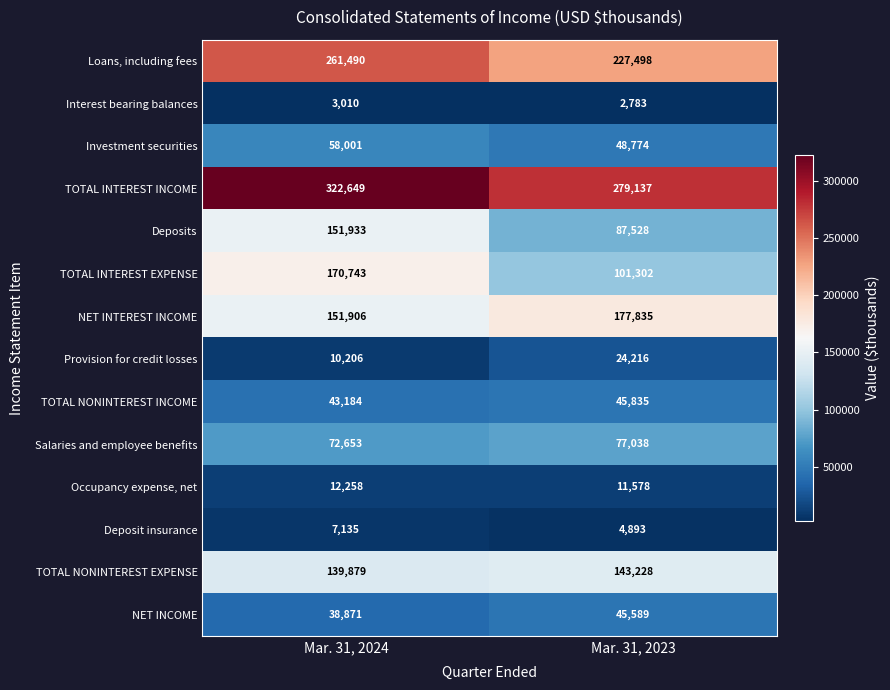

What value does the NET INTEREST INCOME series have at Mar. 31, 2023?

177835